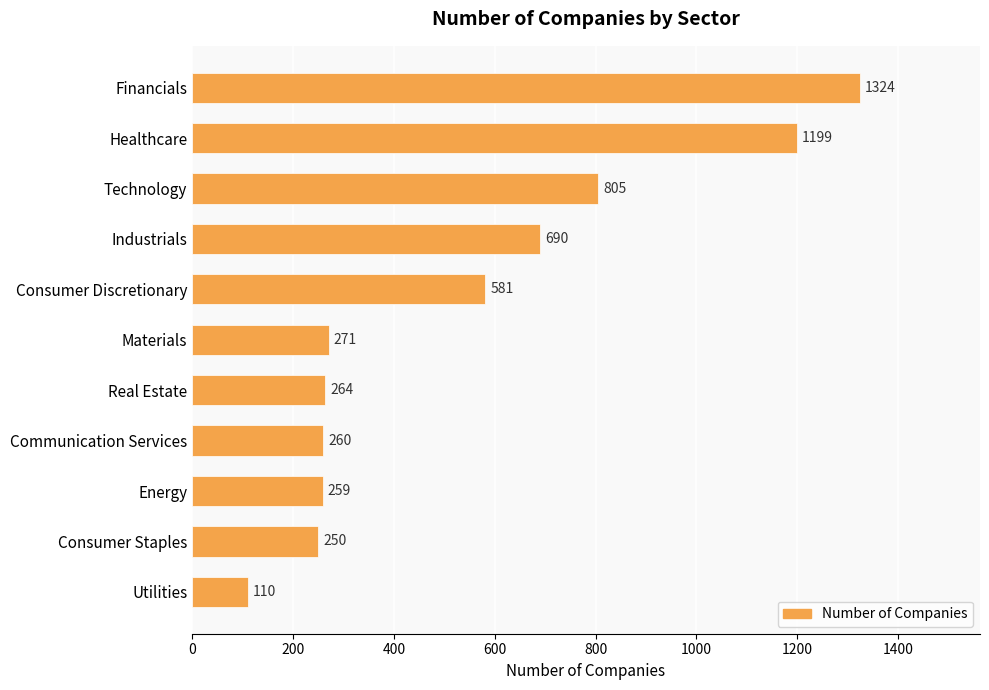

How many data points are less than 271?

5